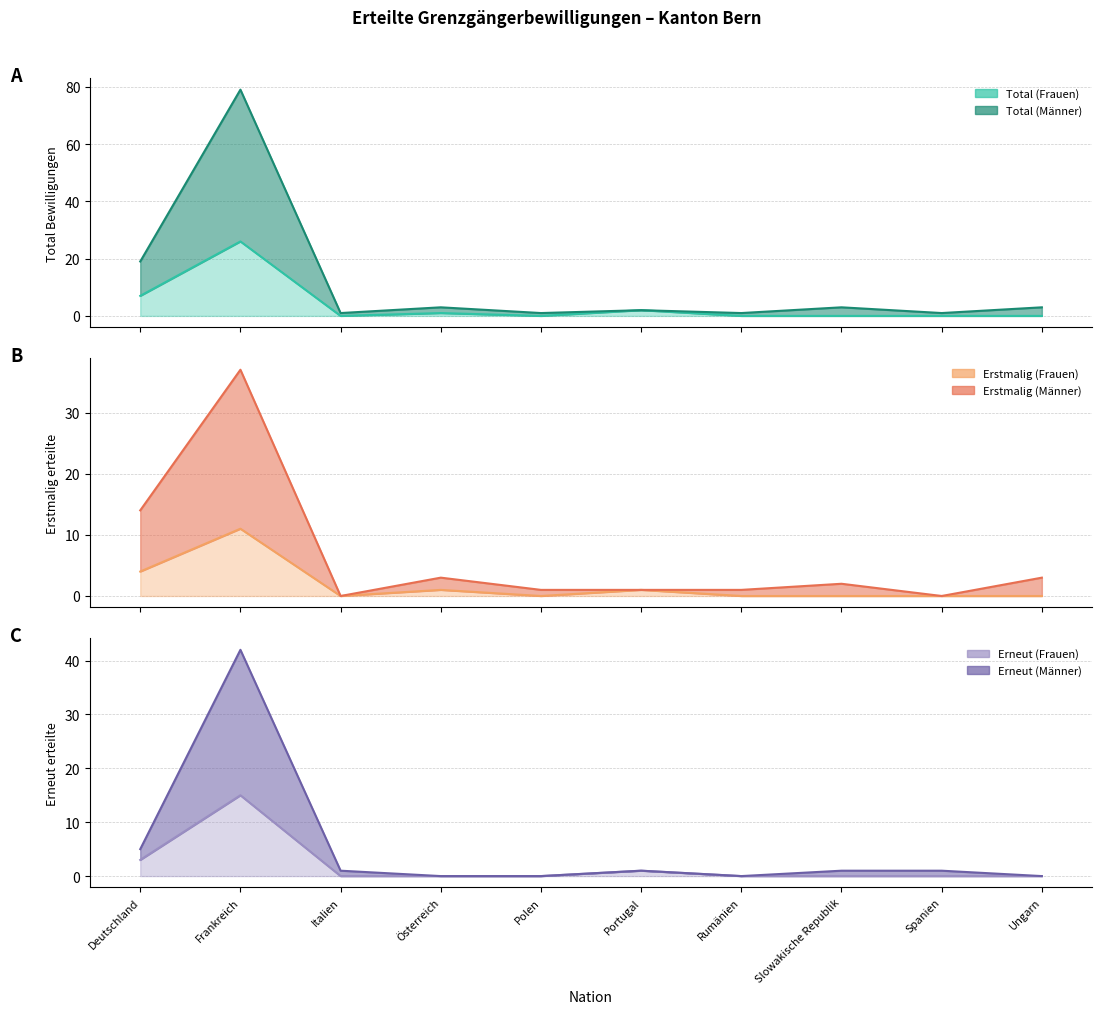

Reading left to right, list all the values displayed in this chart.

Total (Frauen): 7	26	0	1	0	2	0	0	0	0
Total (Männer): 19	79	1	3	1	2	1	3	1	3
Erstmalig (Frauen): 4	11	0	1	0	1	0	0	0	0
Erstmalig (Männer): 14	37	0	3	1	1	1	2	0	3
Erneut (Frauen): 3	15	0	0	0	1	0	0	0	0
Erneut (Männer): 5	42	1	0	0	1	0	1	1	0